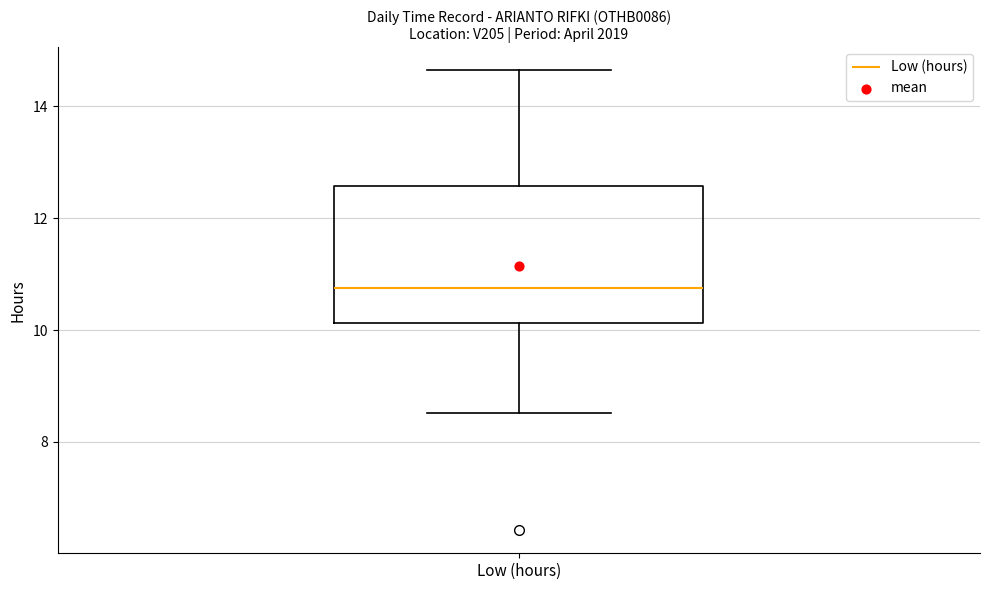

Where does the lower whisker of the box for Low (hours) end on the y-axis? The values are not printed on the chart, so give them approximately, as read against the axis.

8.6